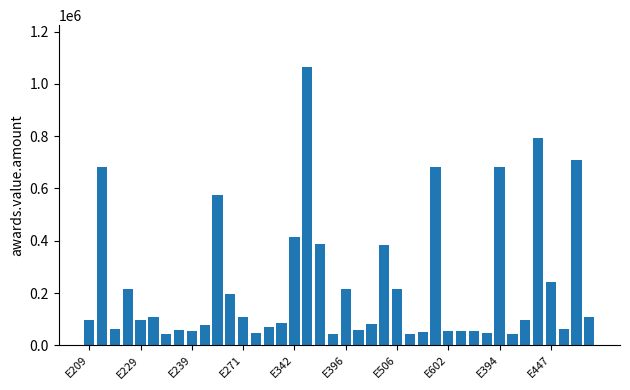

What is the value of the 6th bar from the left?

108000.0